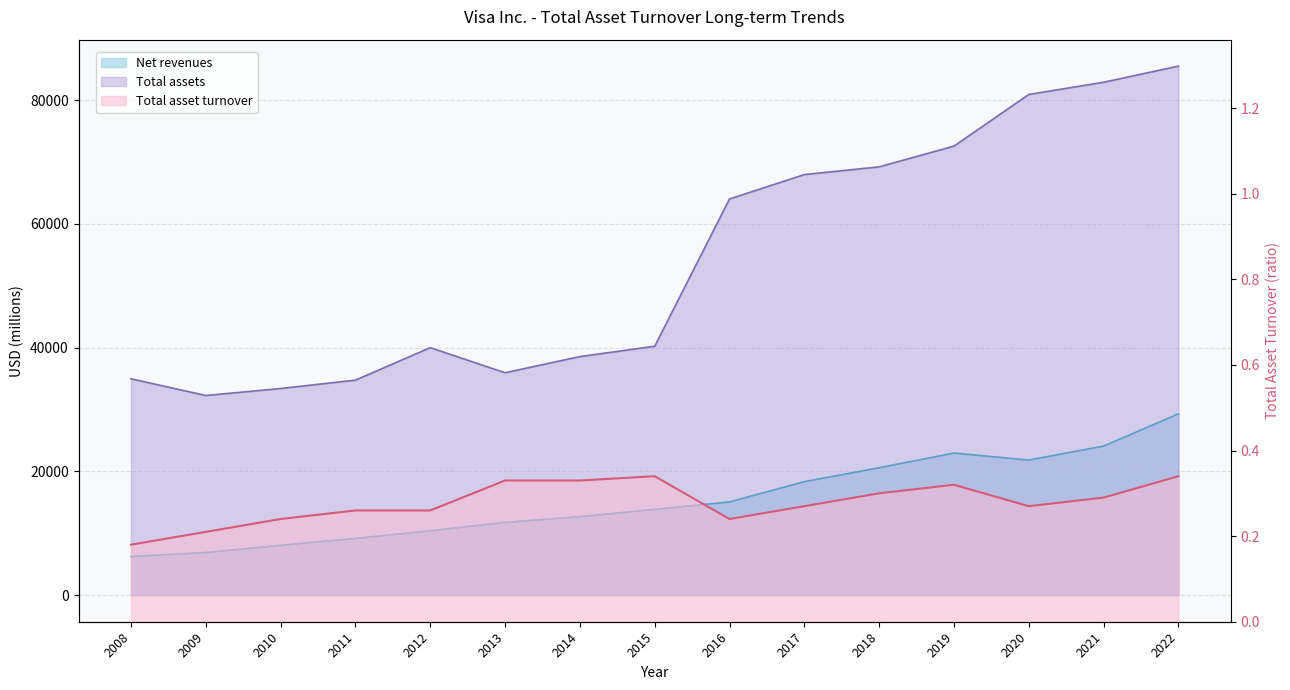

True or false: Total assets has more than 1 points higher than both neighbors.

False